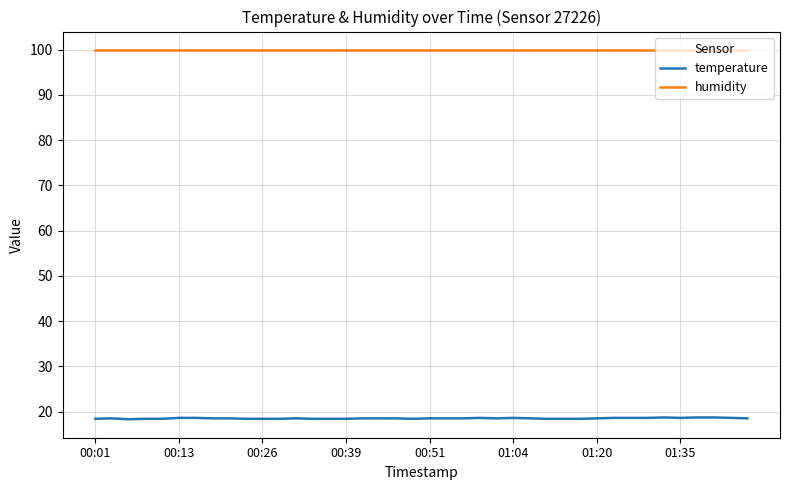

What is the average value of the temperature series?

18.5